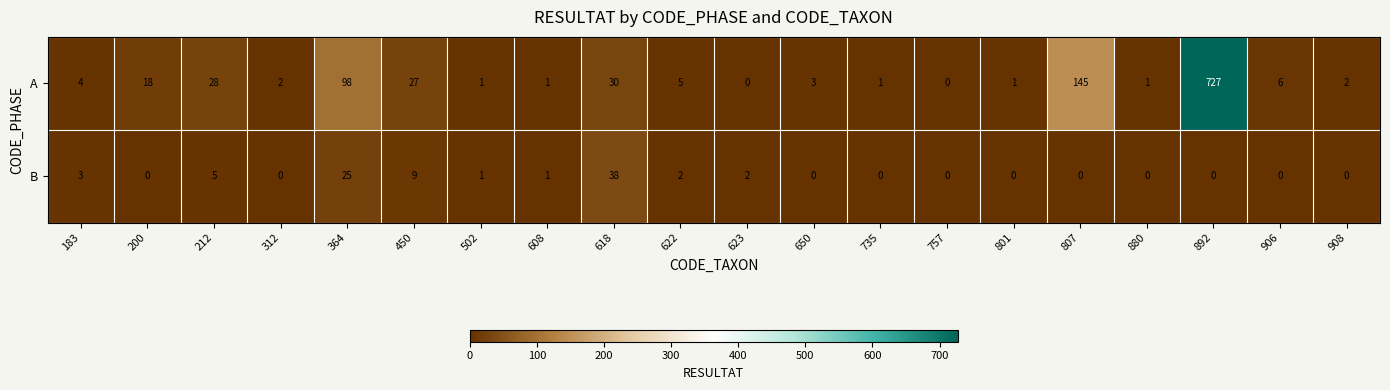

Is it true that B equals 45 at 364?

False